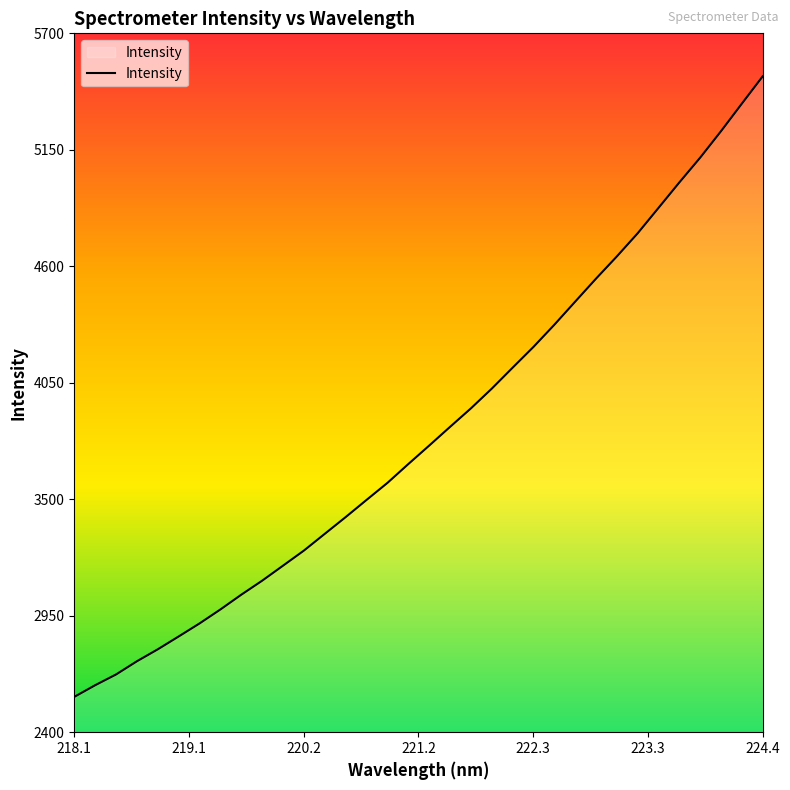

What is the difference between the maximum and minimum values?

2930.2